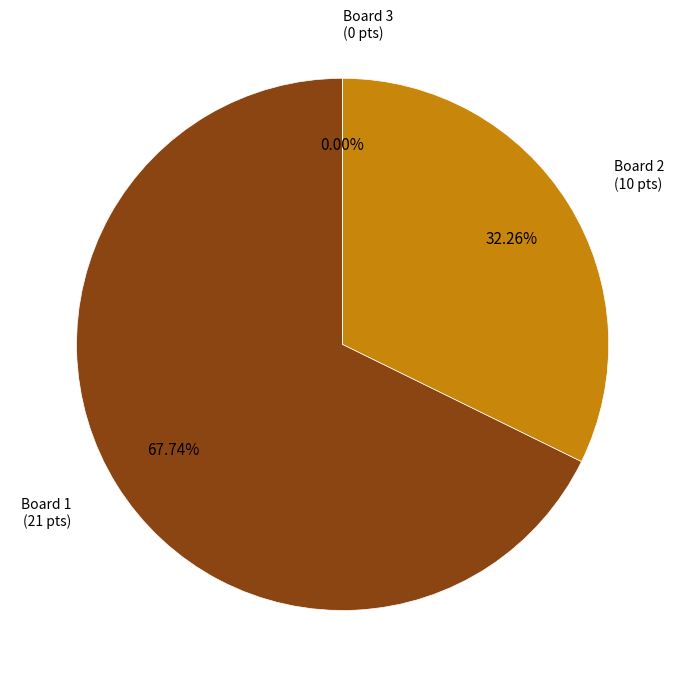

What is the largest slice in the pie chart?

Board 1